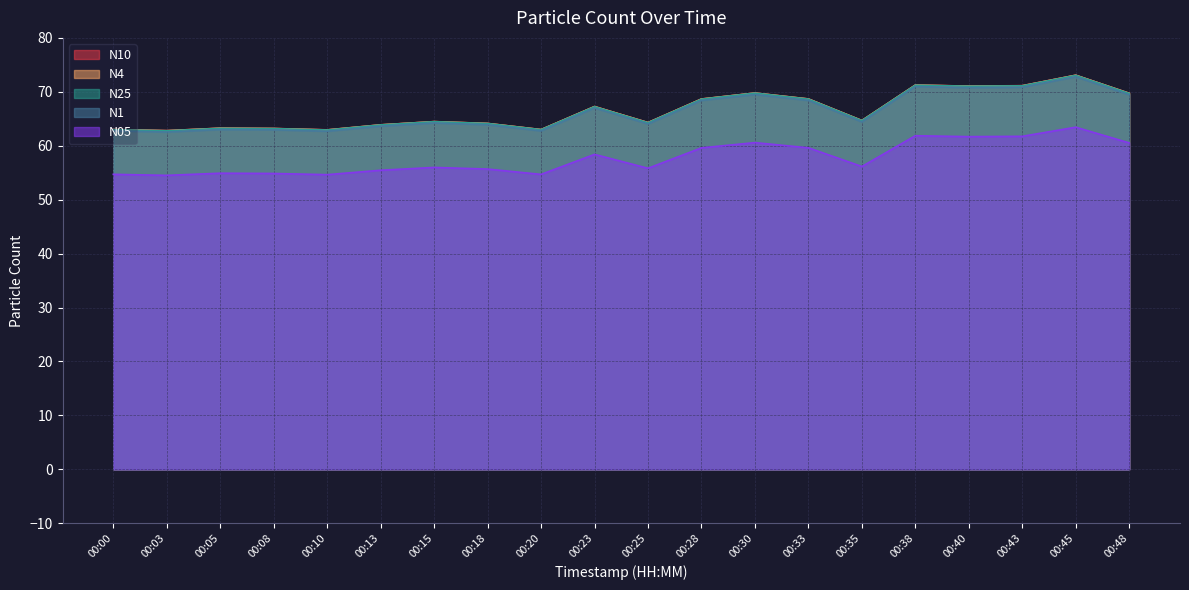

True or false: N05 and N4 intersect in this chart.

False